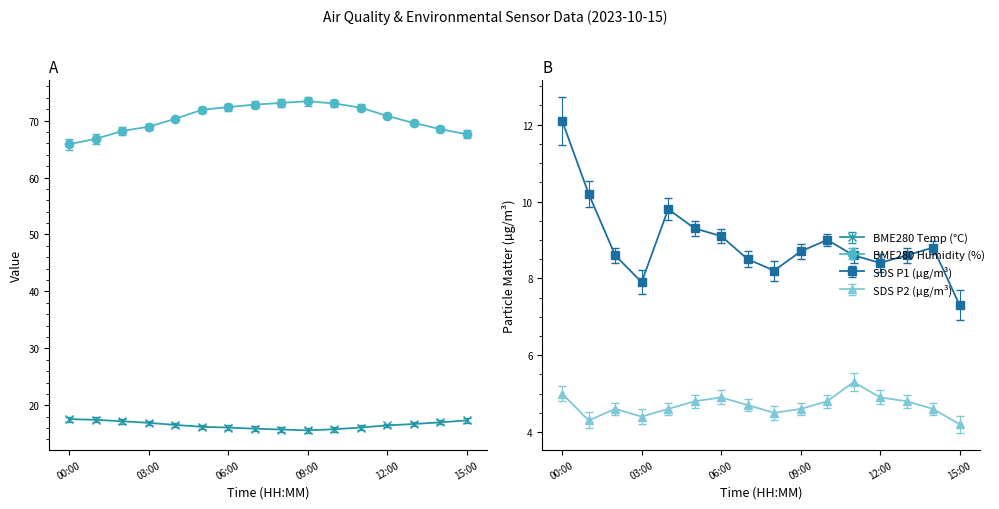

Rank the series by their maximum value, from highest to lowest.

BME280_humidity, BME280_temperature, SDS_P1, SDS_P2